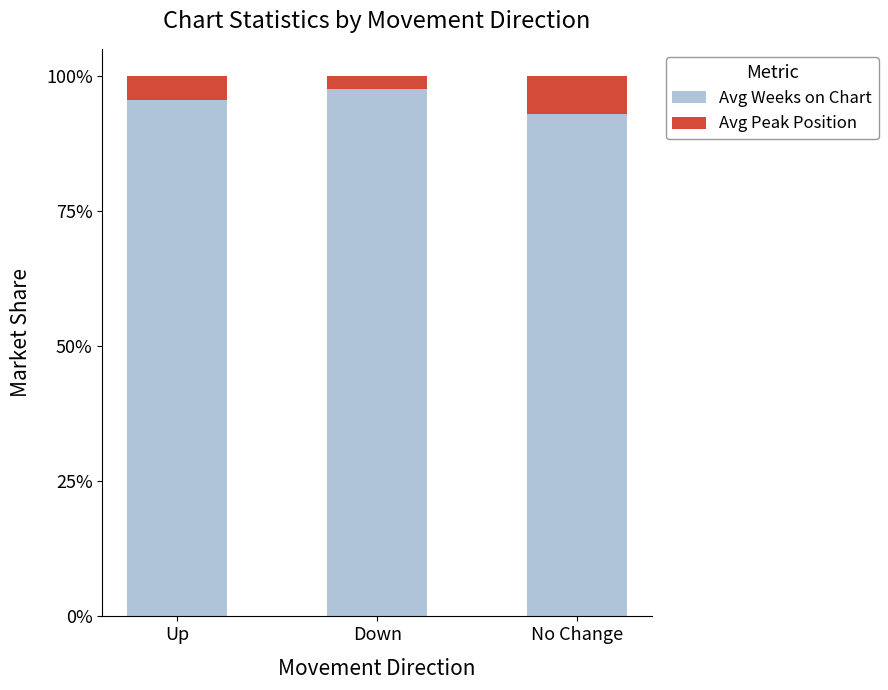

What is the minimum value for Avg Weeks on Chart?

92.9